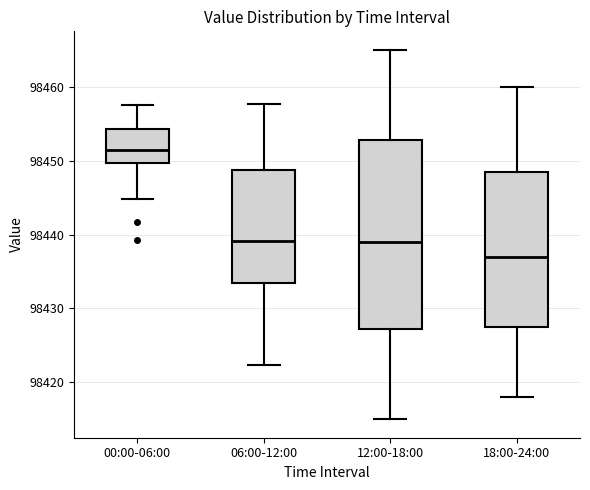

Where is the lower edge of the box for 00:00-06:00 on the y-axis? The values are not printed on the chart, so give them approximately, as read against the axis.

98450